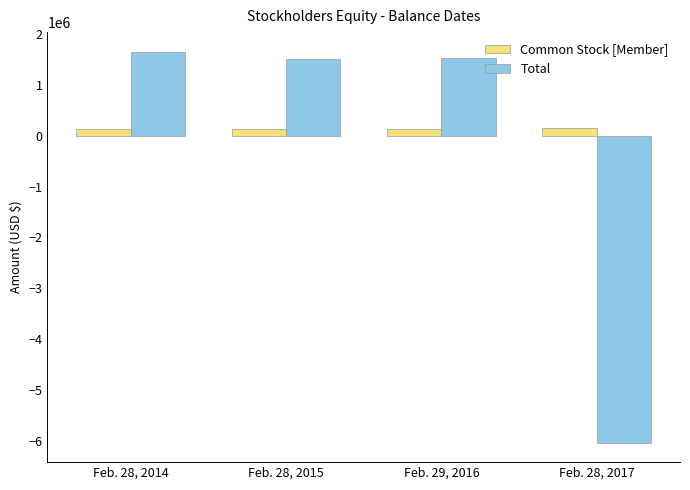

What is the greatest value displayed?

1653492